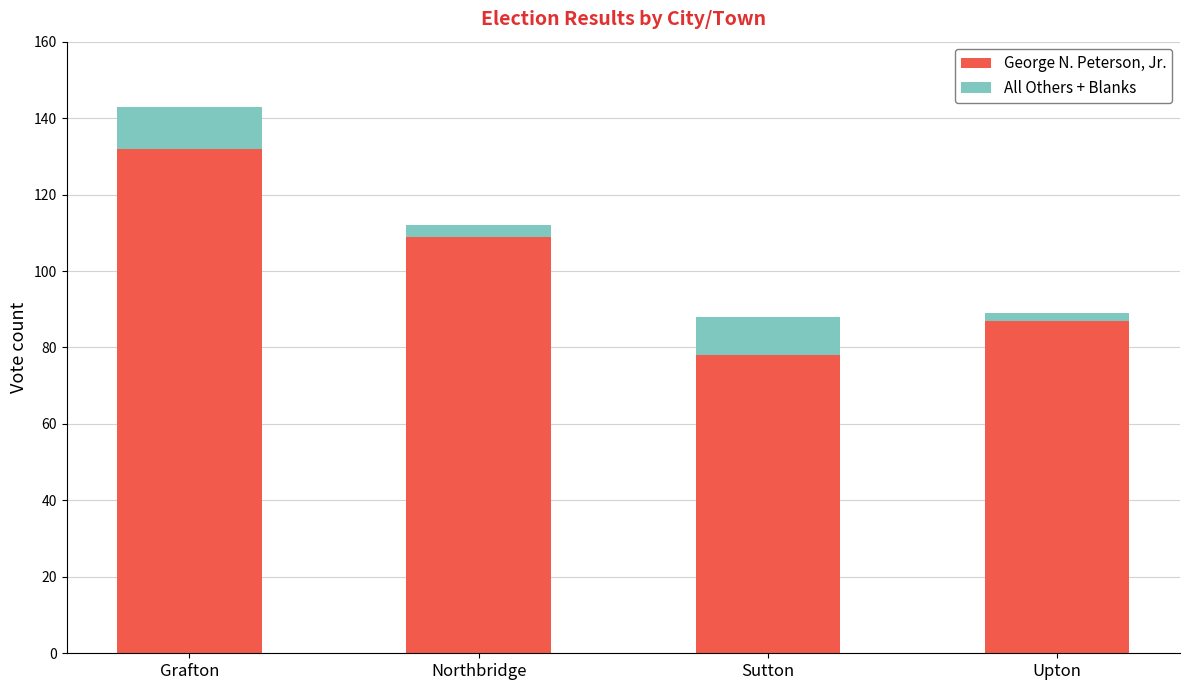

List the labels in order of George N. Peterson, Jr. value, largest first.

Grafton, Northbridge, Upton, Sutton